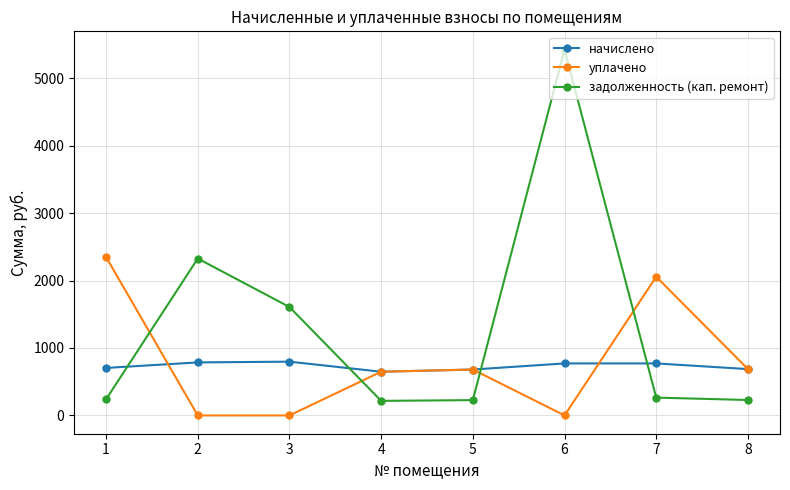

List the series in order of their peak value, highest first.

задолженность (кап. ремонт), уплачено, начислено